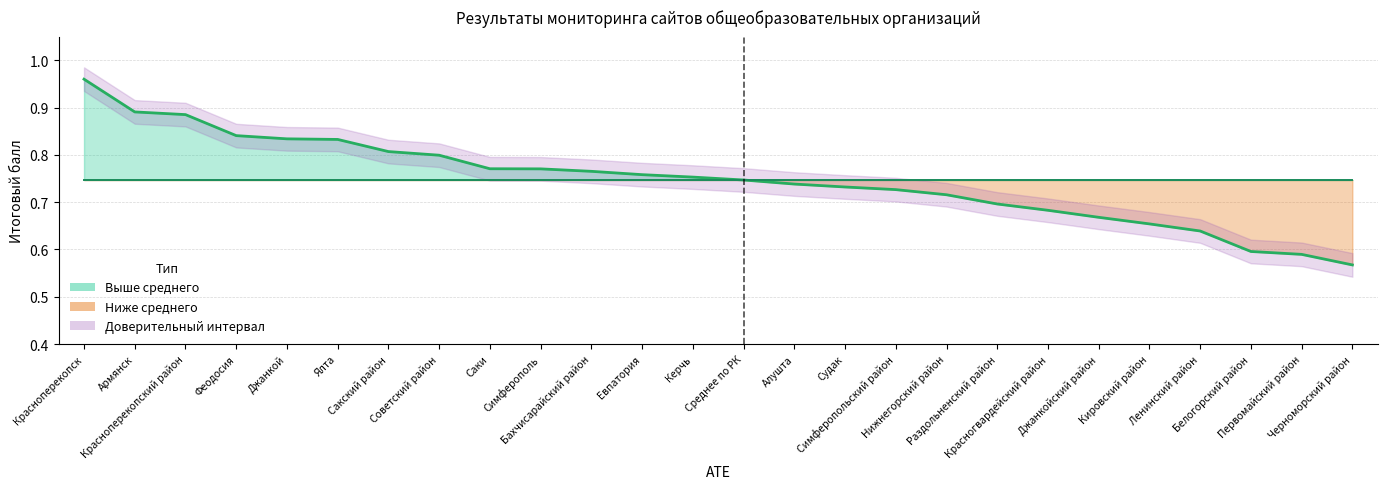

True or false: среднее РК has more than 0 interior local peaks.

False